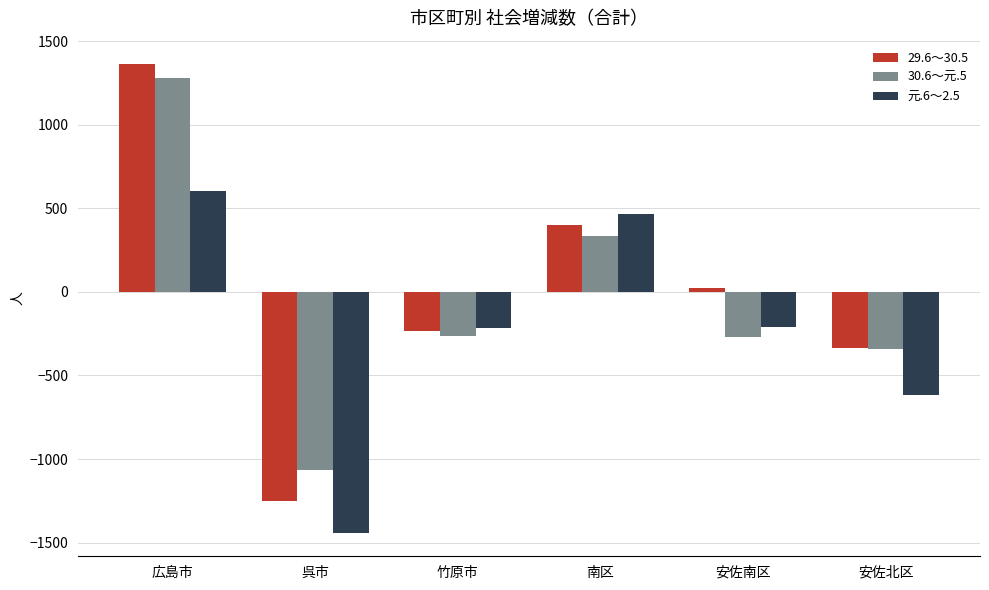

Which series has the largest total across all categories?

29.6～30.5